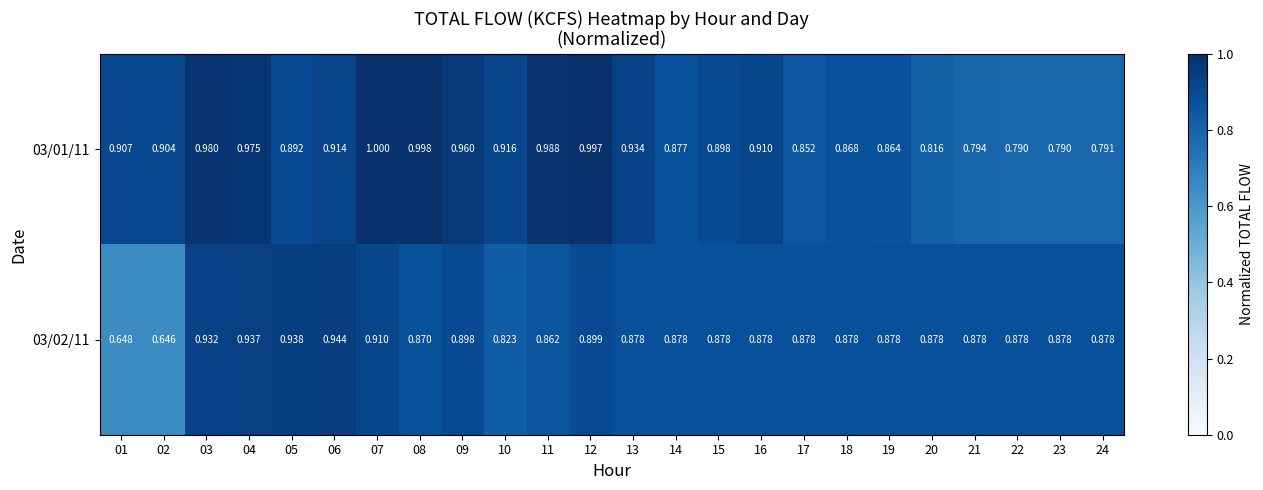

Is the value of 03/01/11 at 01 greater than the value of 03/02/11 at 23?

Yes